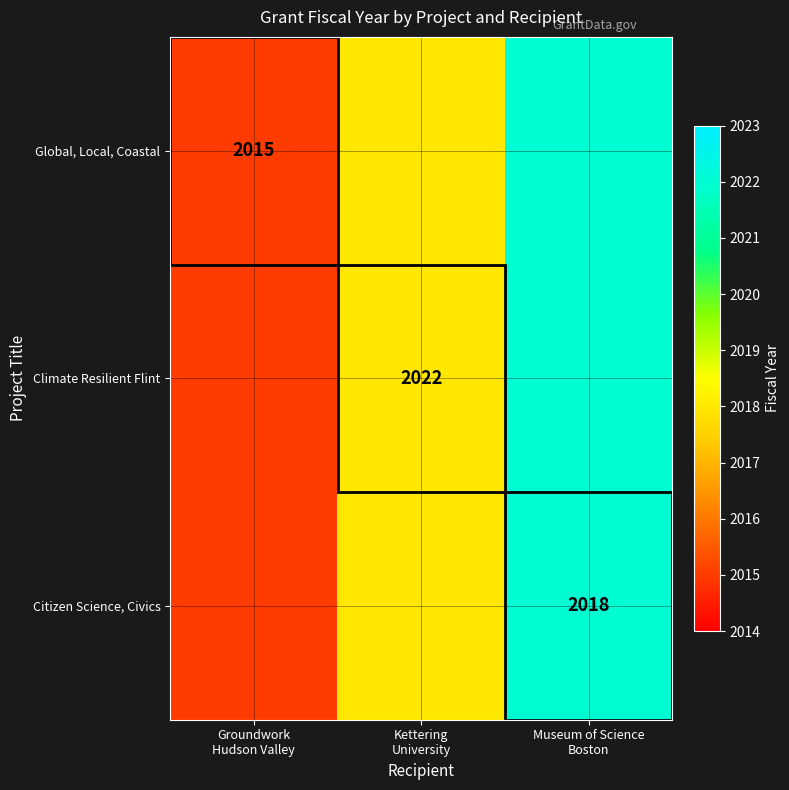

What is the difference between the maximum and minimum values in the Citizen Science, Civics series?

7